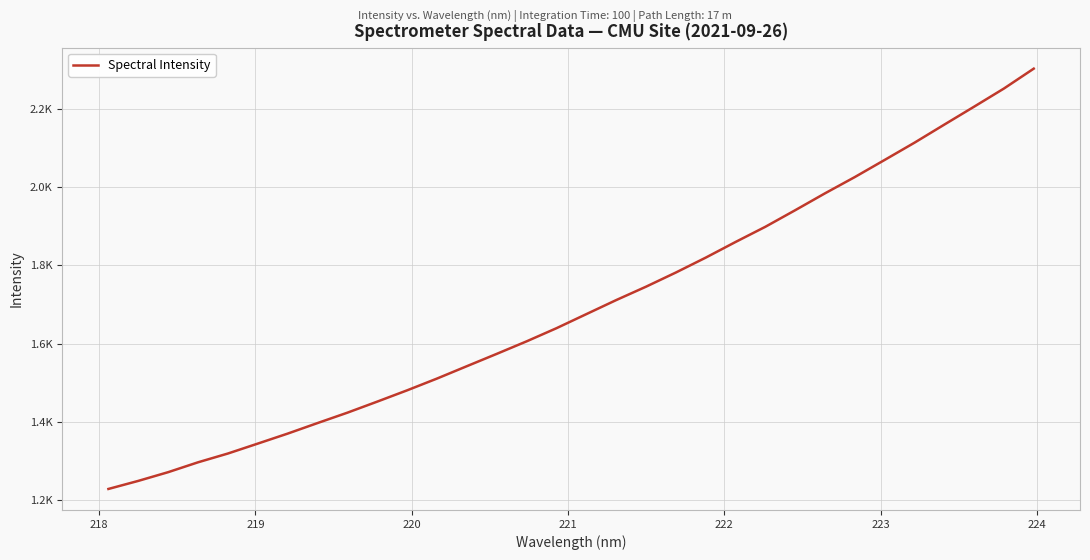

What is the difference between the maximum and minimum values?

1077.0